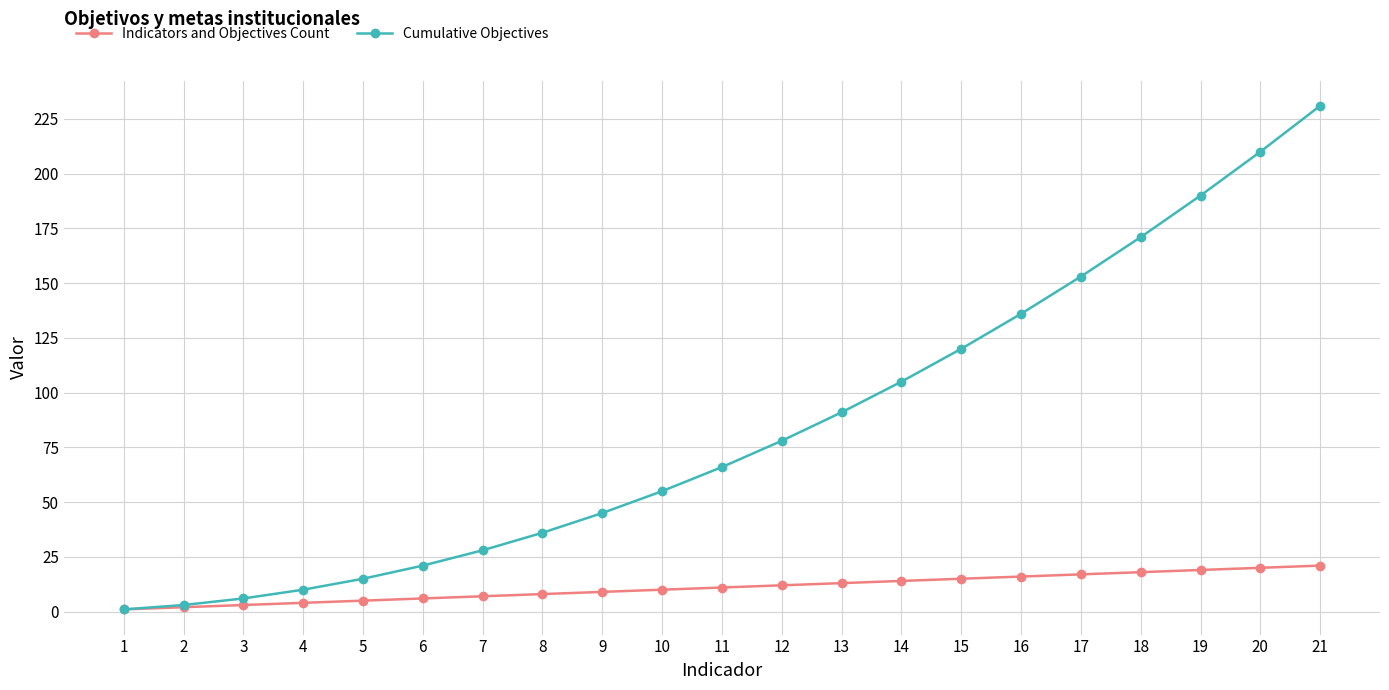

Which series has the widest spread of values?

Cumulative Objectives